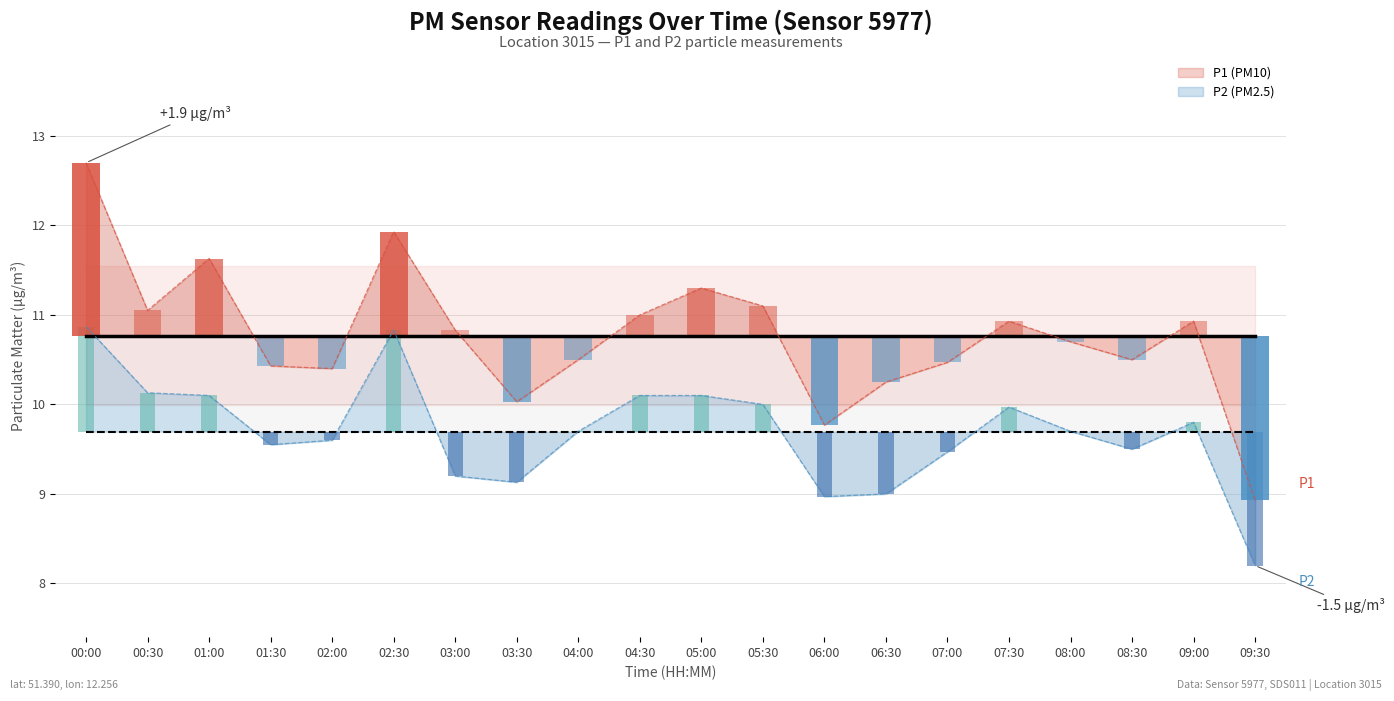

At which category is the sum across all series the highest?

00:00